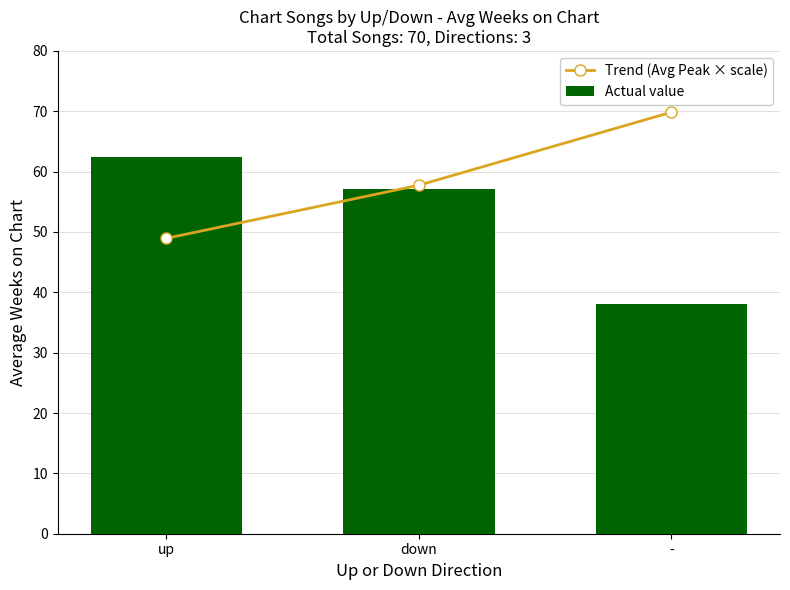

Count the number of categories in the chart.

3